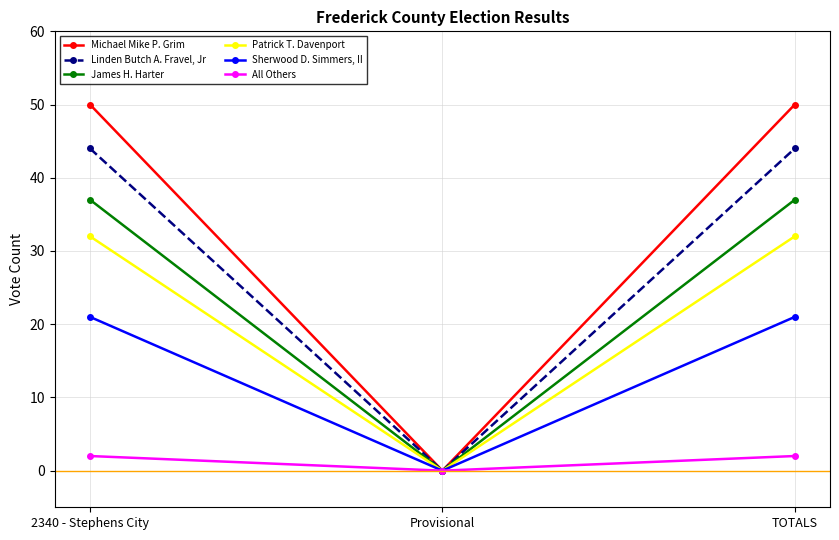

Which series has the largest total across all categories?

Michael Mike P. Grim